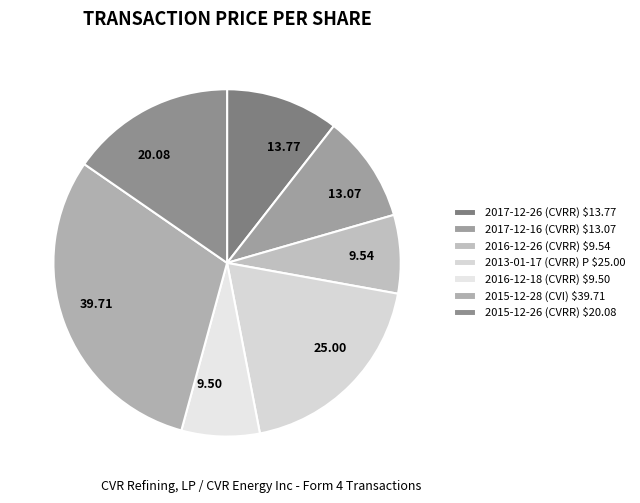

The 2016-12-18 (CVRR) slice represents 7% of the pie. True or false?

True